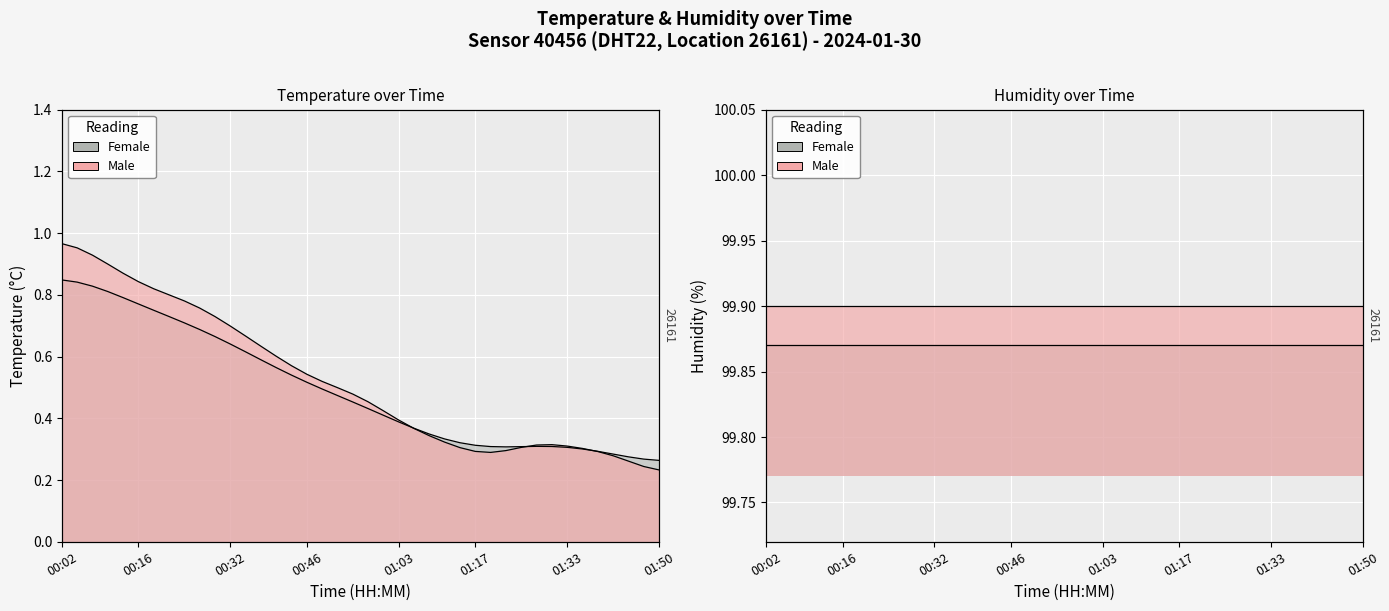

The chart shows a value of 1.4 at 00:24. True or false?

False